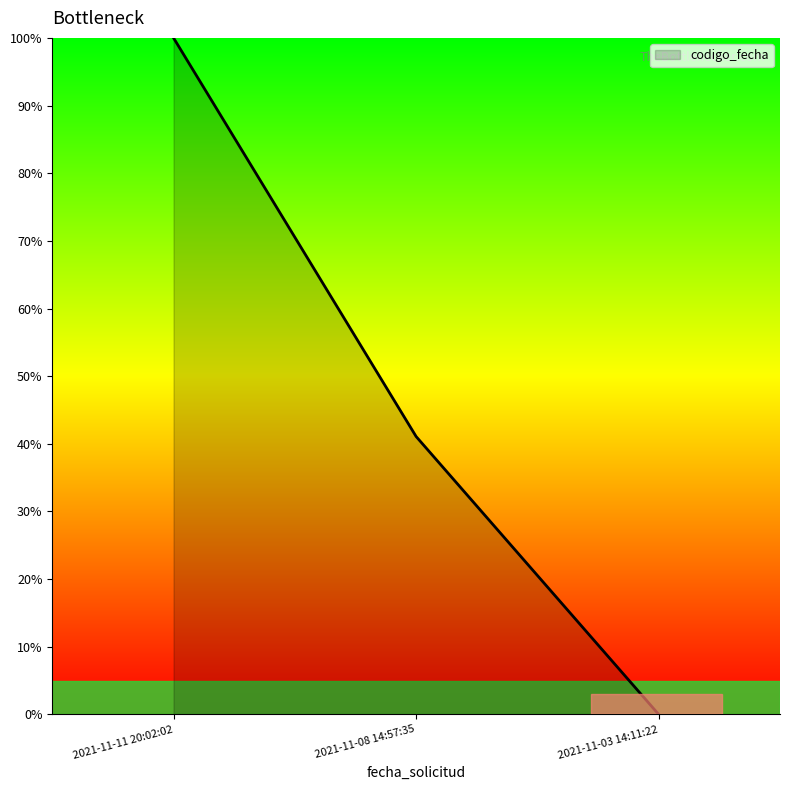

List the labels in order of value, smallest first.

2021-11-03 14:11:22, 2021-11-08 14:57:35, 2021-11-11 20:02:02